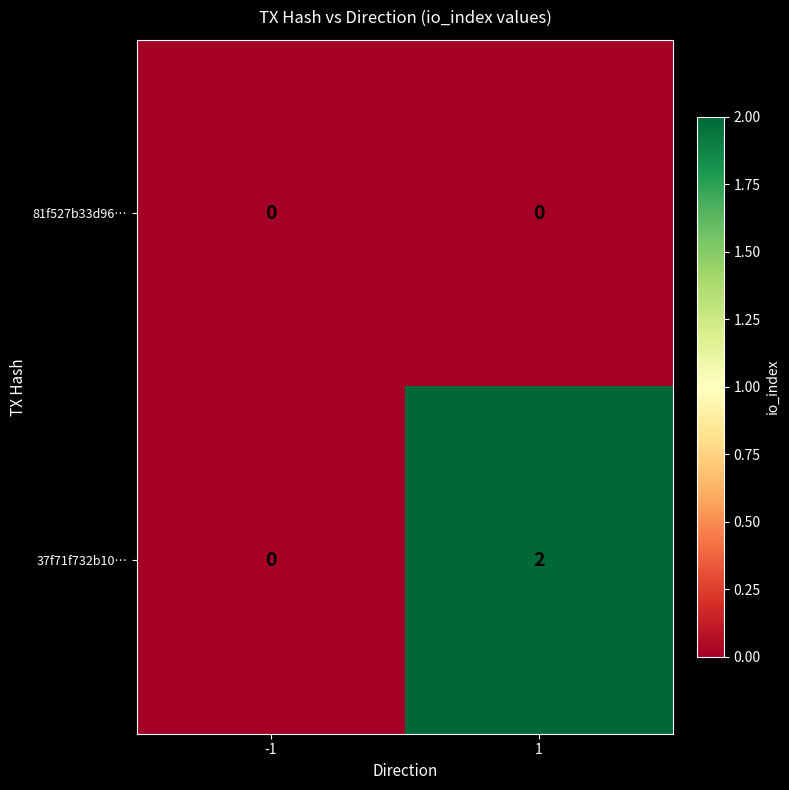

How many data points does each series have?

2